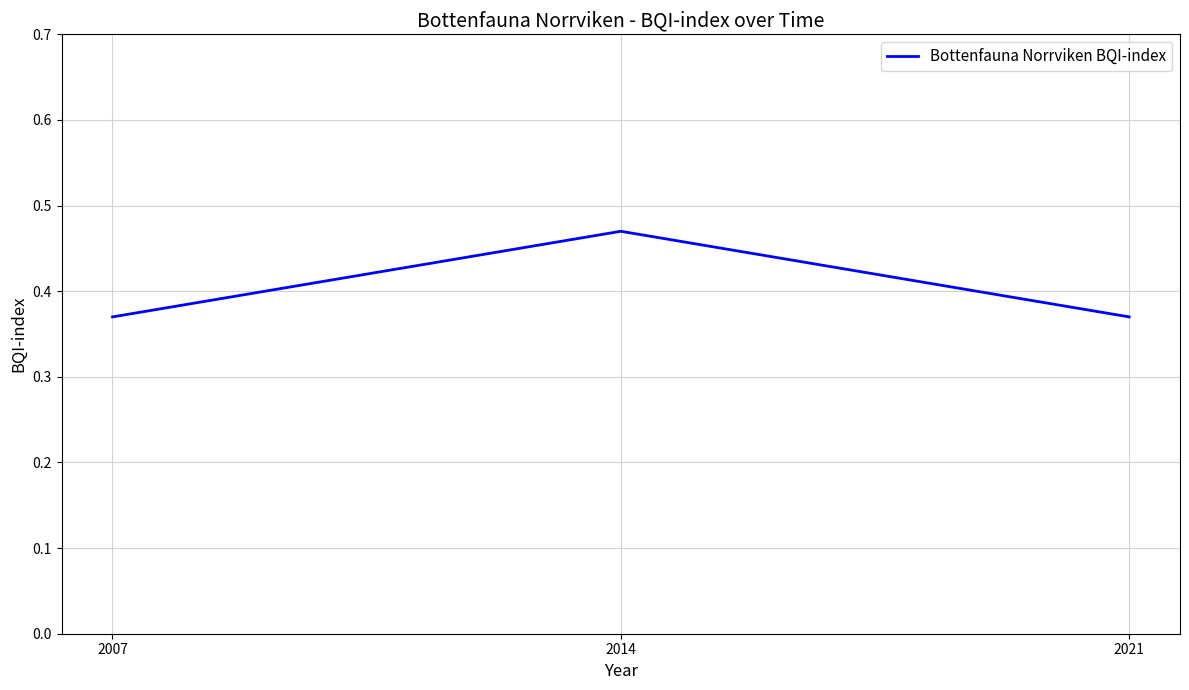

The value at 2014 is 0.3. True or false?

False